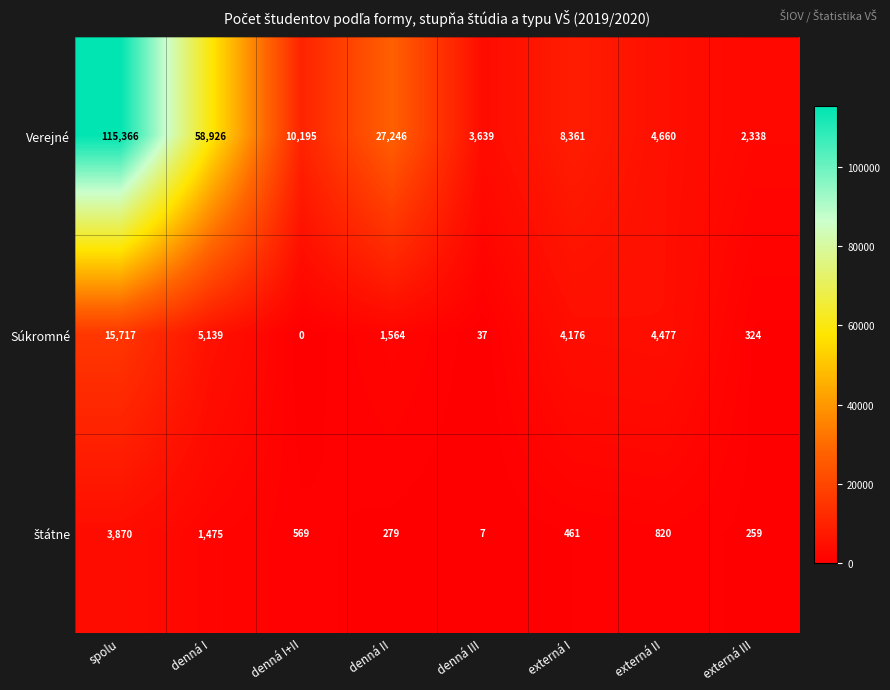

Which series has the widest spread of values?

Verejné